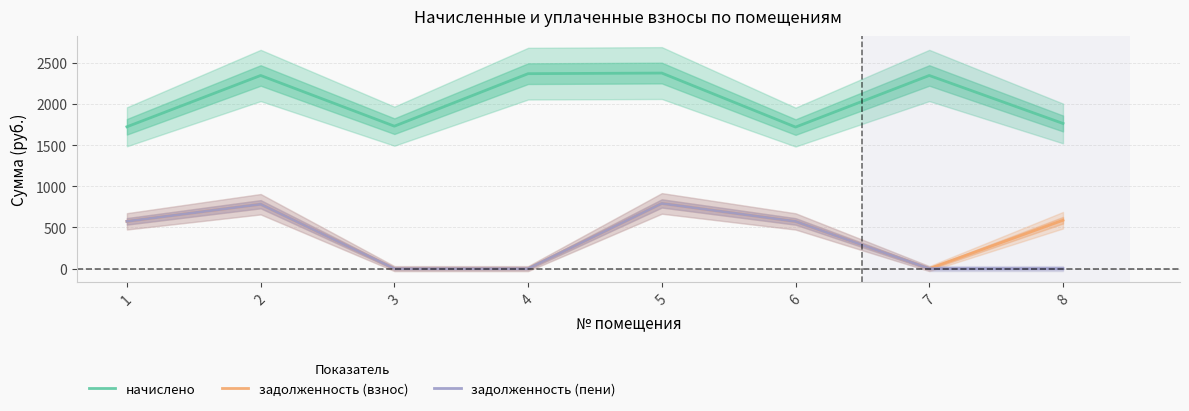

At 2, list the series in order from smallest to largest.

задолженность (взнос), задолженность (пени), начислено